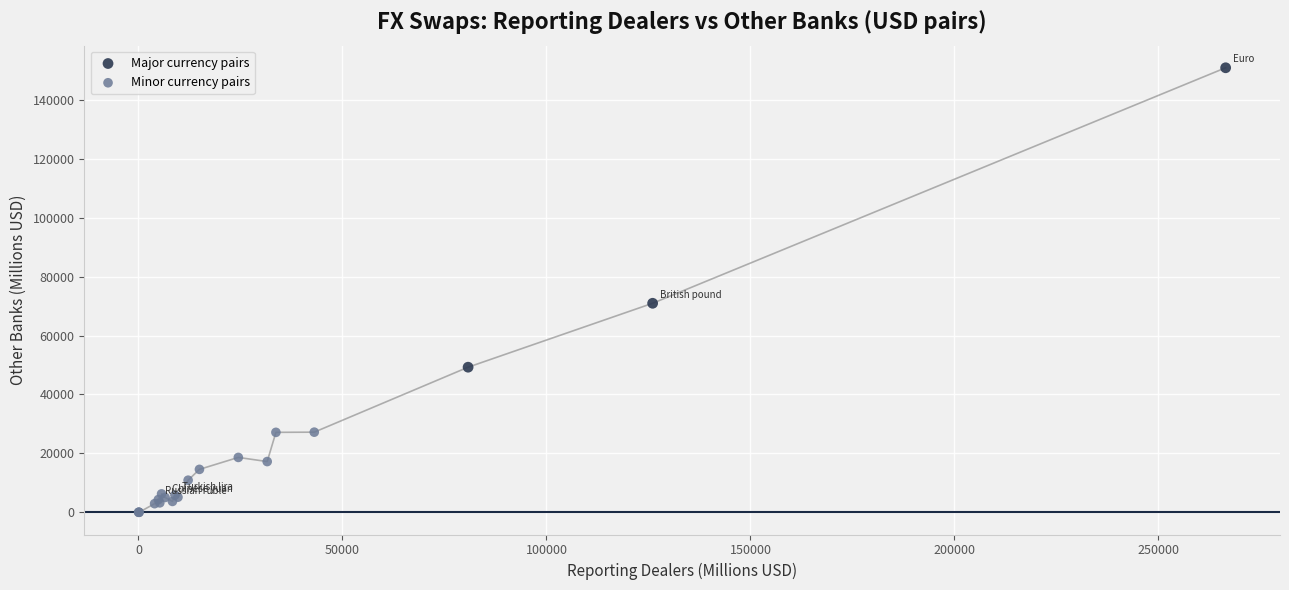

Which series reaches the minimum Y coordinate?

Minor currency pairs